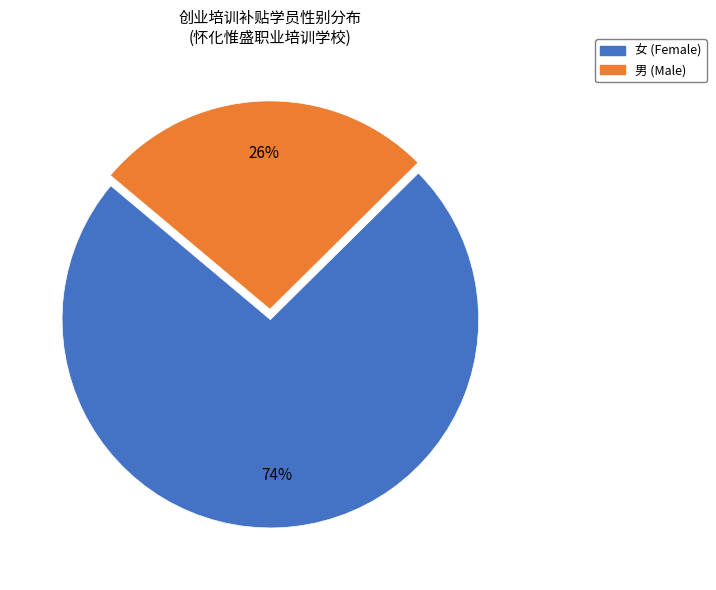

To the nearest percent, what is the average slice percentage?

50%